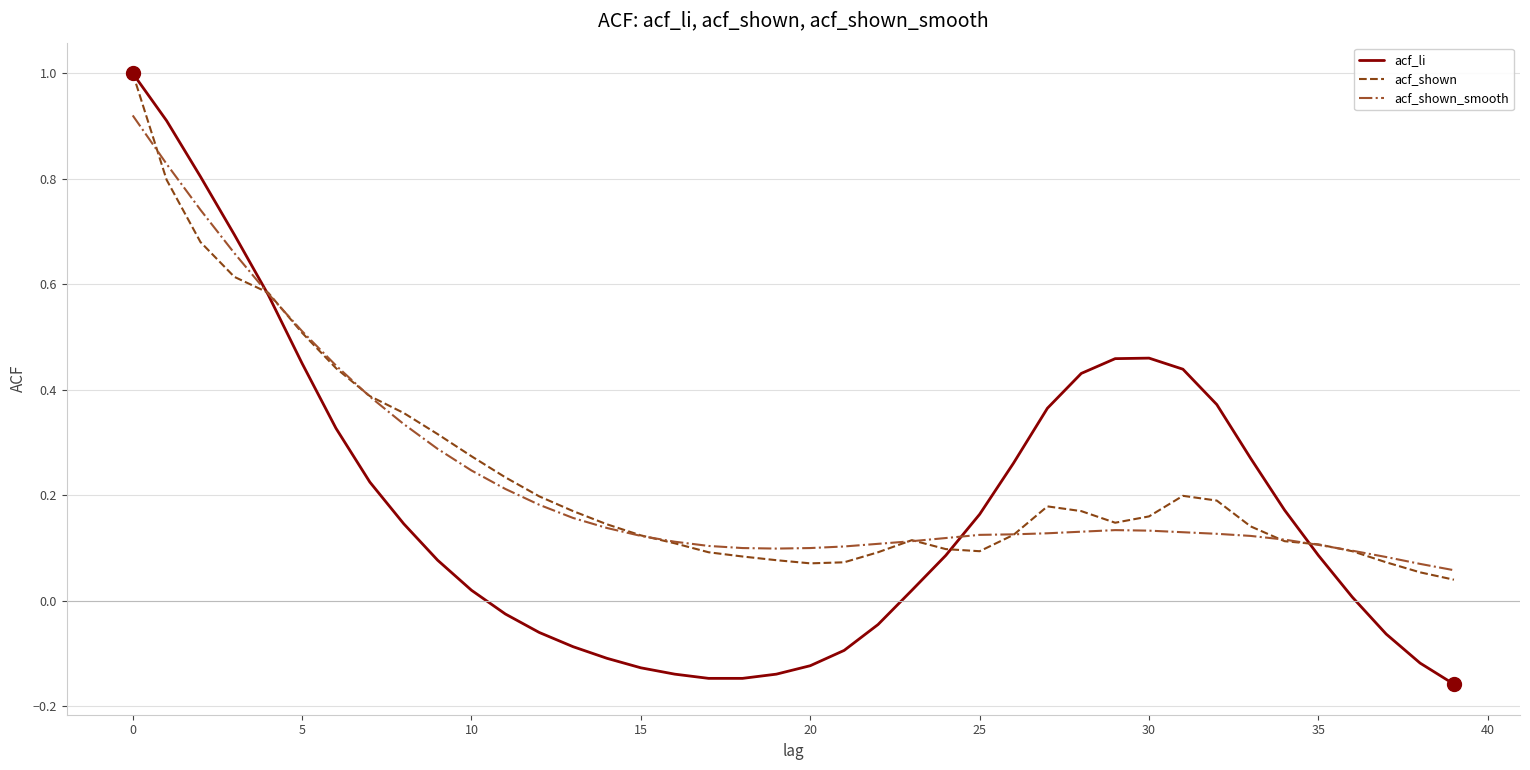

Which series has the largest range (max minus min)?

acf_li